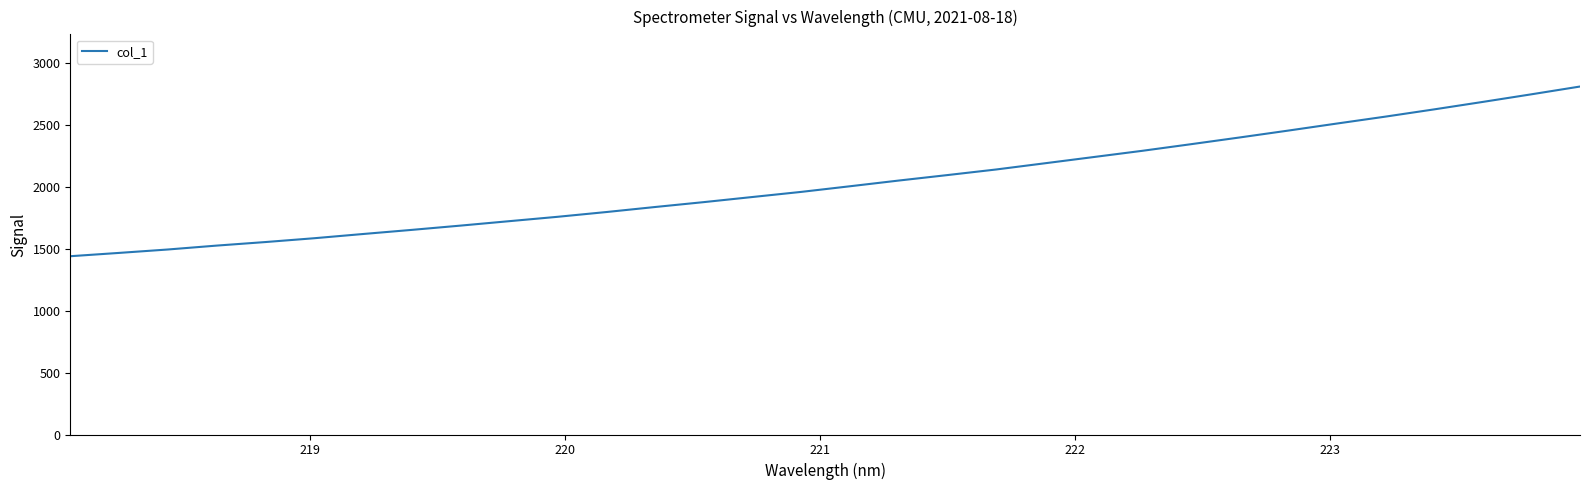

What is the difference between the maximum and minimum values?

1369.2